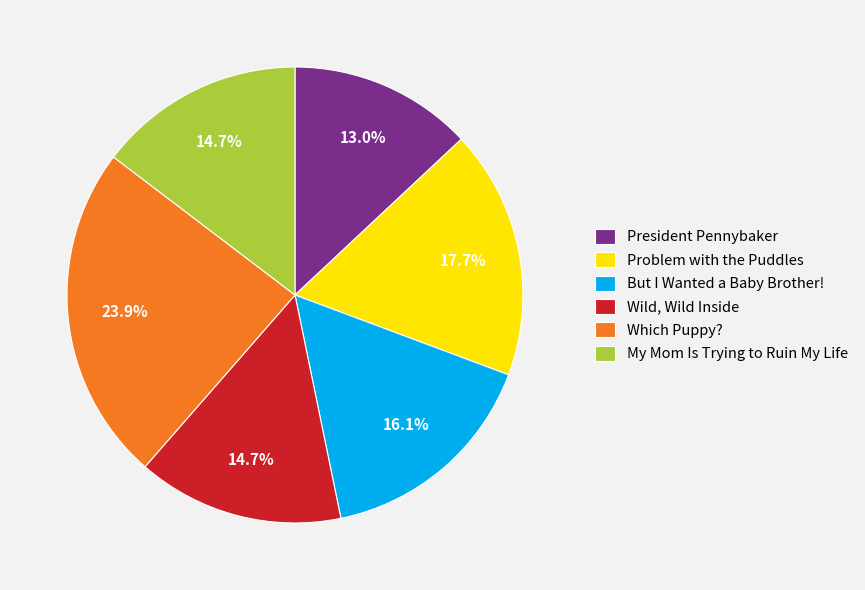

To the nearest percent, what is the average slice percentage?

17%